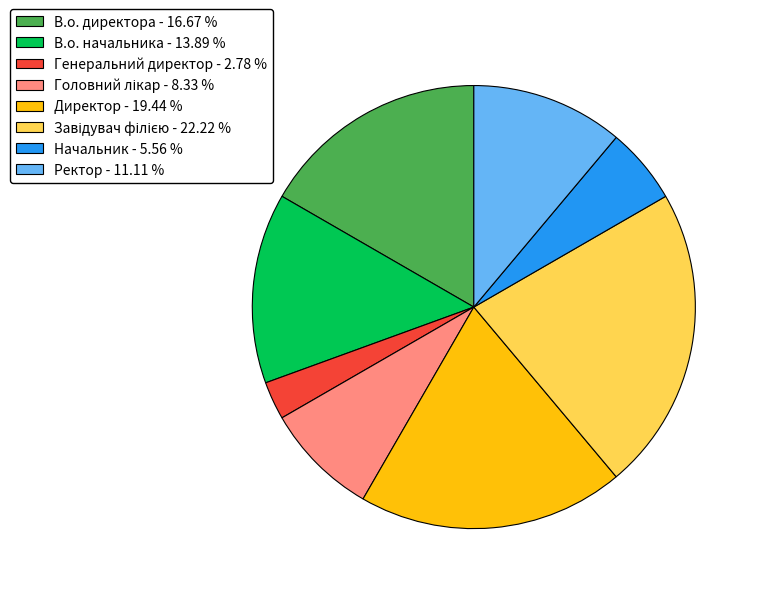

Do Начальник and В.о. начальника together represent more than half of the pie?

No